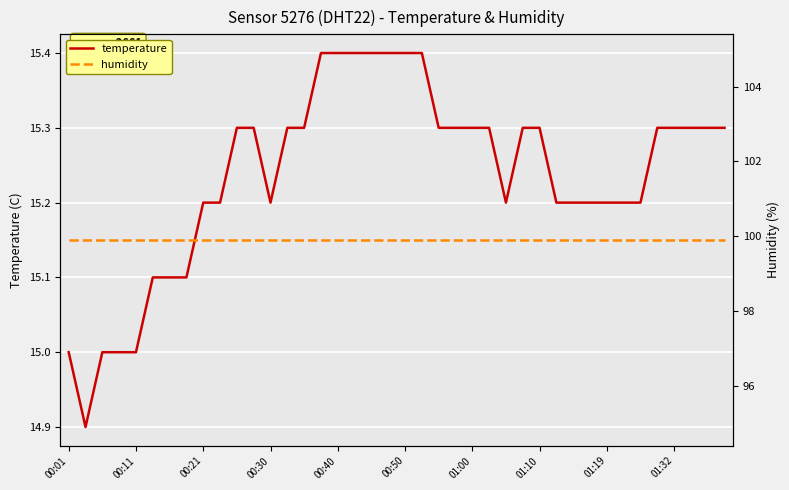

True or false: temperature and humidity cross at least once.

False